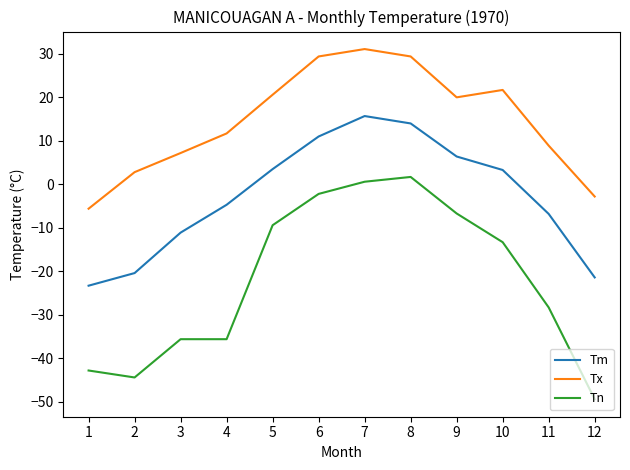

True or false: Tn has a value of 0.6 at 7.

True